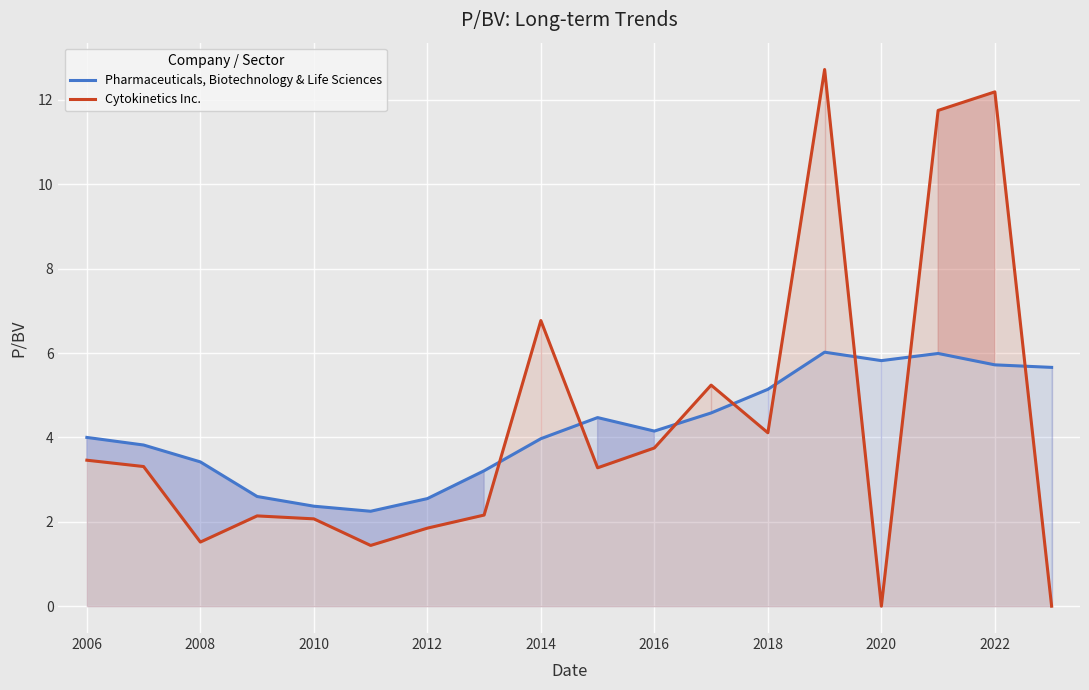

How many interior local valleys does the Pharmaceuticals, Biotechnology & Life Sciences series have?

3